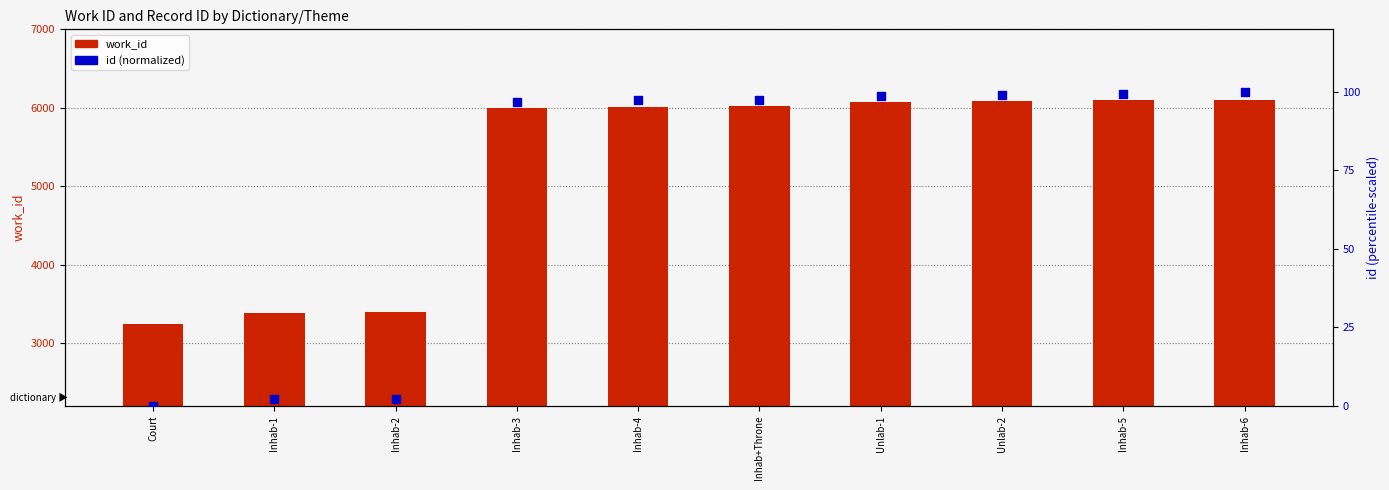

Which series has the largest total across all categories?

work_id